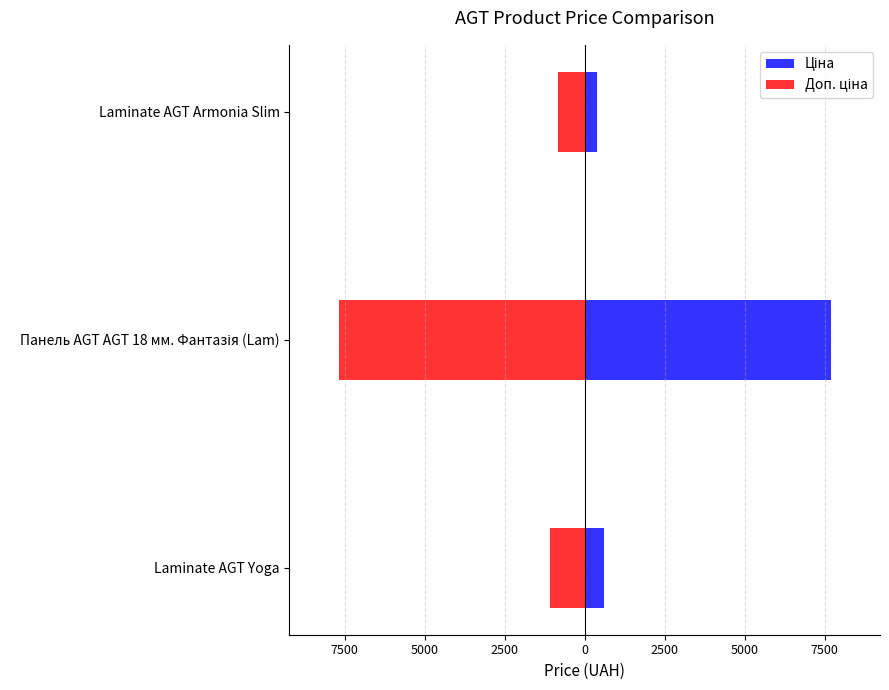

What is the average value of the Ціна series?

2888.2